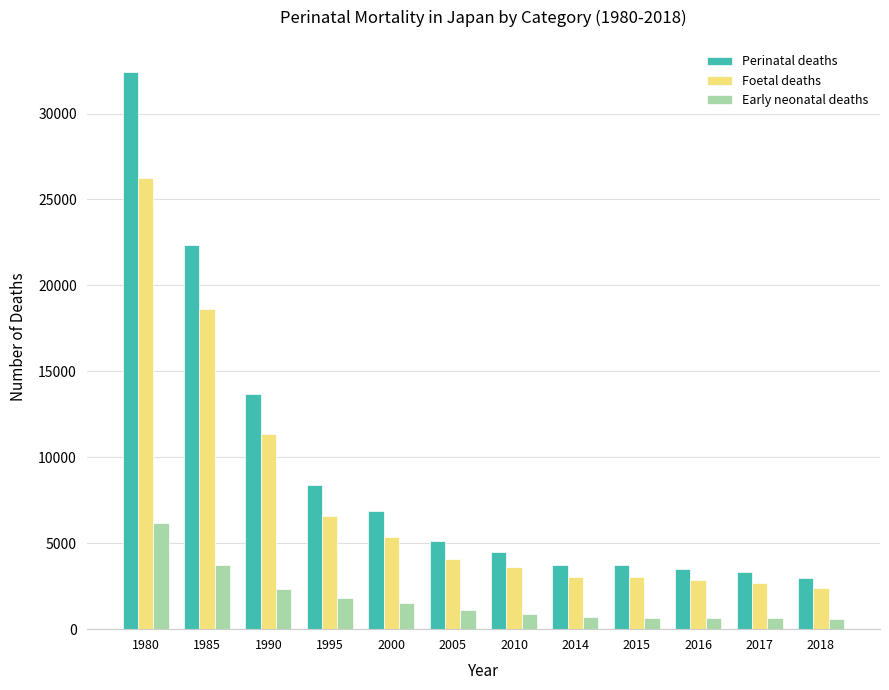

What are all the series names shown in the legend?

Perinatal deaths, Foetal deaths, Early neonatal deaths